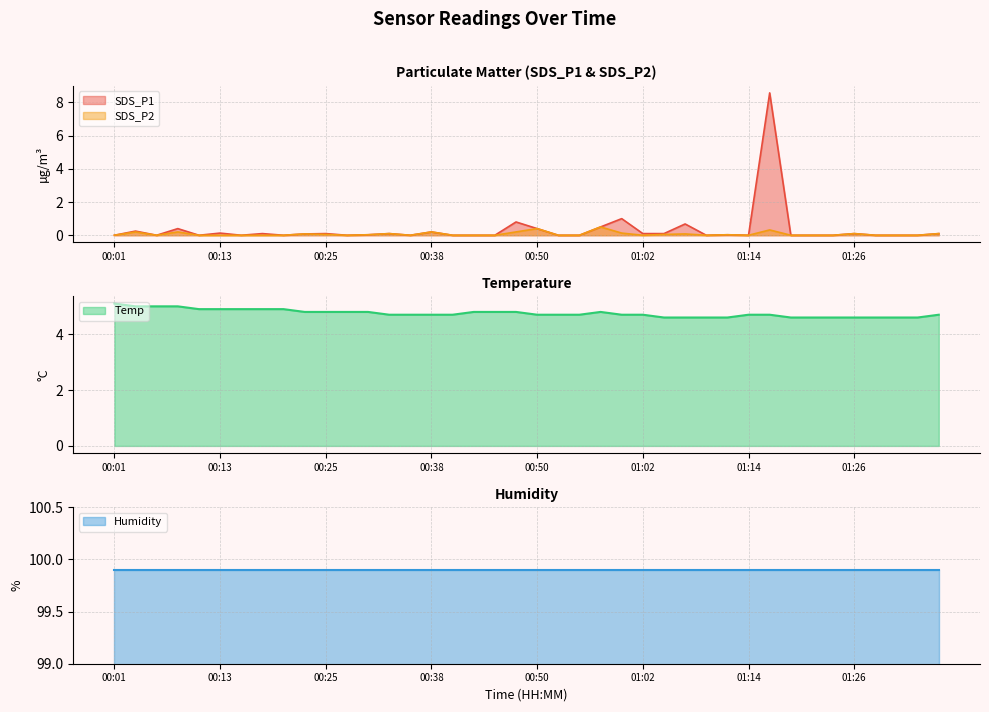

What is the maximum value for SDS_P2?

0.5